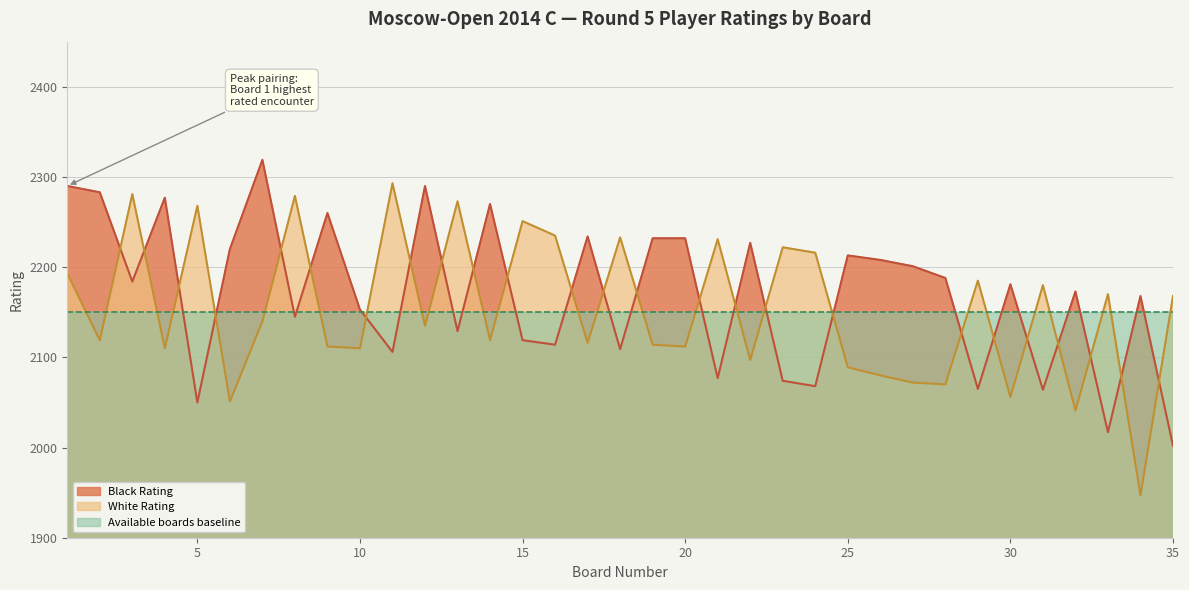

Where does the White Rating series first go above 2135?

1